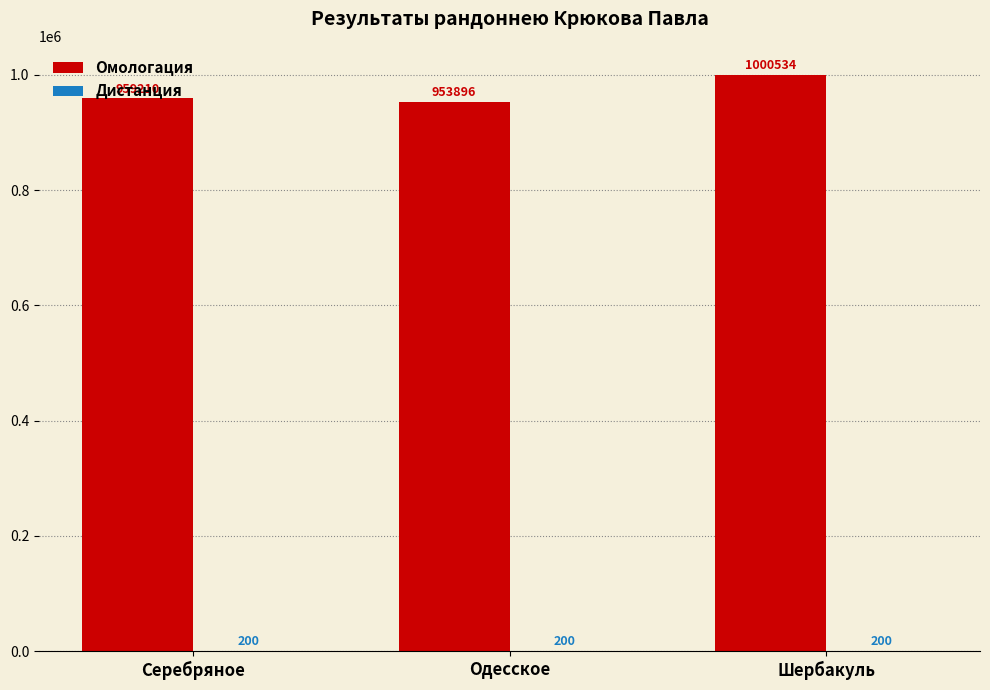

At which label is Омологация closest to 977215?

Серебряное